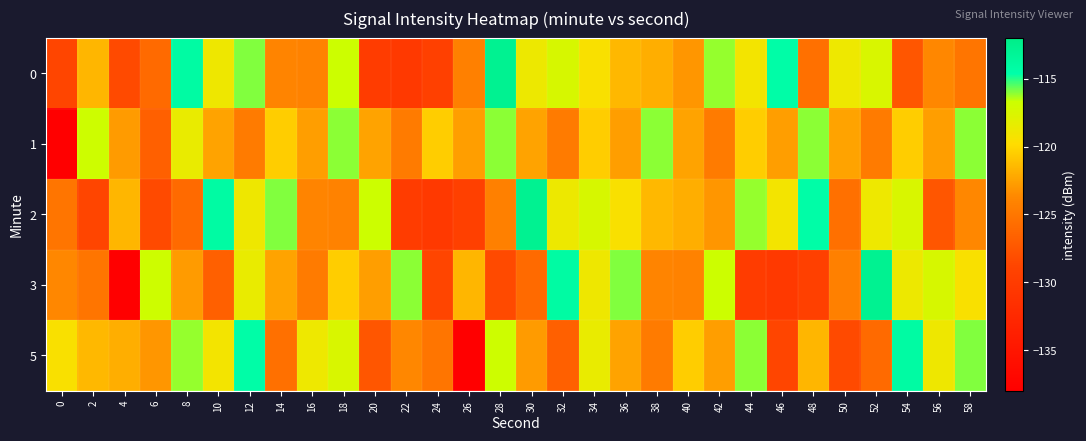

Reading left to right, list all the values displayed in this chart.

0: 0=-128.8	2=-121.6	4=-128.4	6=-126.0	8=-114.1	10=-118.8	12=-115.9	14=-124.0	16=-124.1	18=-116.7	20=-129.9	22=-130.3	24=-129.4	26=-124.3	28=-112.7	30=-118.7	32=-117.4	34=-119.5	36=-121.4	38=-121.9	40=-123.0	42=-116.1	44=-119.1	46=-114.5	48=-125.5	50=-118.8	52=-117.5	54=-127.5	56=-123.7	58=-125.1
1: 0=-138.0	2=-116.8	4=-122.8	6=-126.7	8=-118.5	10=-122.5	12=-124.6	14=-120.5	16=-122.7	18=-116.0	20=-122.5	22=-124.6	24=-120.5	26=-122.7	28=-116.0	30=-122.5	32=-124.6	34=-120.5	36=-122.7	38=-116.0	40=-122.5	42=-124.6	44=-120.5	46=-122.7	48=-116.0	50=-122.5	52=-124.6	54=-120.5	56=-122.7	58=-116.0
2: 0=-125.1	2=-128.8	4=-121.6	6=-128.4	8=-126.0	10=-114.1	12=-118.8	14=-115.9	16=-124.0	18=-124.1	20=-116.7	22=-129.9	24=-130.3	26=-129.4	28=-124.3	30=-112.7	32=-118.7	34=-117.4	36=-119.5	38=-121.4	40=-121.9	42=-123.0	44=-116.1	46=-119.1	48=-114.5	50=-125.5	52=-118.8	54=-117.5	56=-127.5	58=-123.7
3: 0=-123.7	2=-125.1	4=-138.0	6=-116.8	8=-122.8	10=-126.7	12=-118.5	14=-122.5	16=-124.6	18=-120.5	20=-122.7	22=-116.0	24=-128.8	26=-121.6	28=-128.4	30=-126.0	32=-114.1	34=-118.8	36=-115.9	38=-124.0	40=-124.1	42=-116.7	44=-129.9	46=-130.3	48=-129.4	50=-124.3	52=-112.7	54=-118.7	56=-117.4	58=-119.5
5: 0=-119.5	2=-121.4	4=-121.9	6=-123.0	8=-116.1	10=-119.1	12=-114.5	14=-125.5	16=-118.8	18=-117.5	20=-127.5	22=-123.7	24=-125.1	26=-138.0	28=-116.8	30=-122.8	32=-126.7	34=-118.5	36=-122.5	38=-124.6	40=-120.5	42=-122.7	44=-116.0	46=-128.8	48=-121.6	50=-128.4	52=-126.0	54=-114.1	56=-118.8	58=-115.9